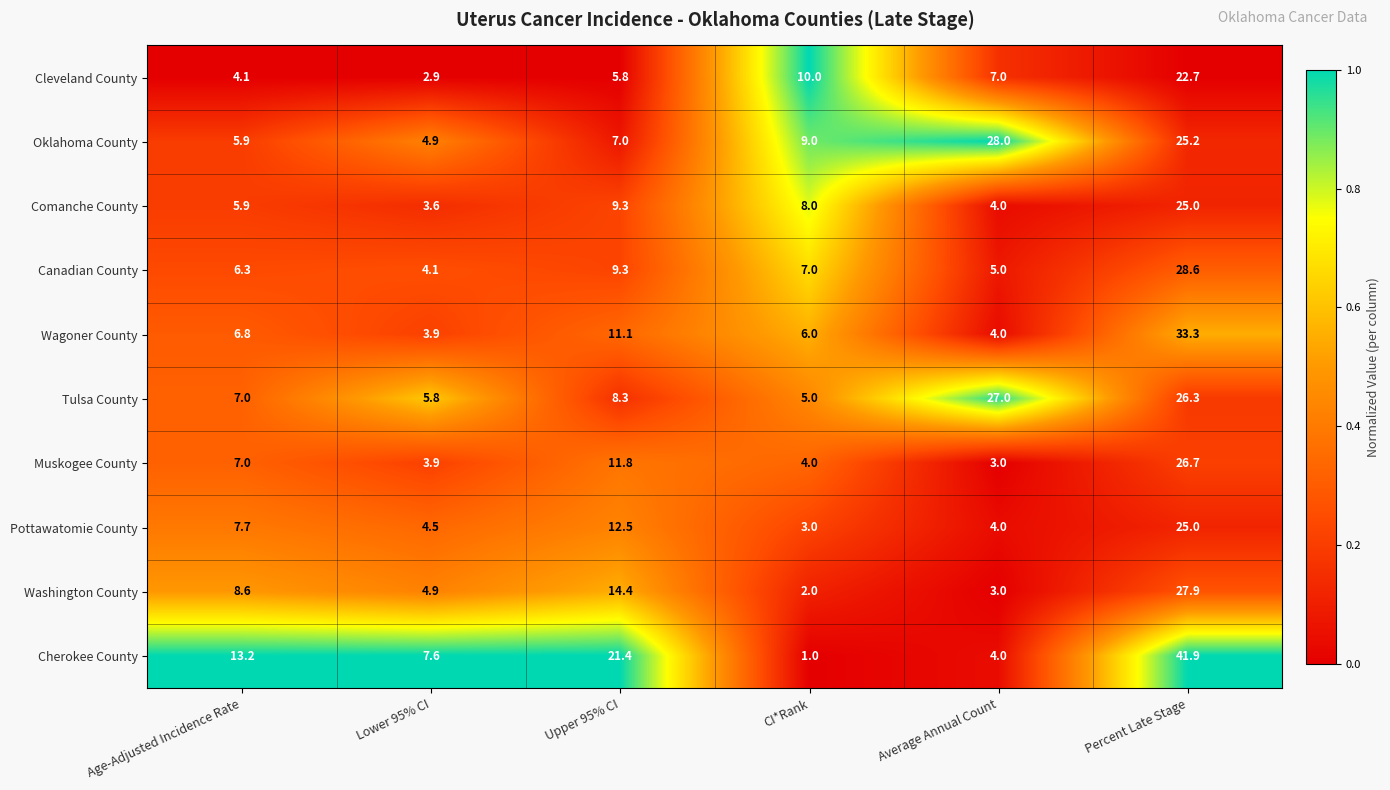

What is the sum of the Oklahoma County values at CI*Rank and Age-Adjusted Incidence Rate?

14.9